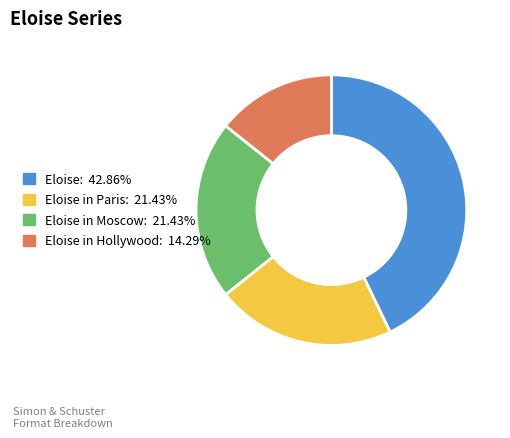

What is the ratio of the value at Eloise in Hollywood: 14.29% to the value at Eloise in Paris: 21.43%?

0.7